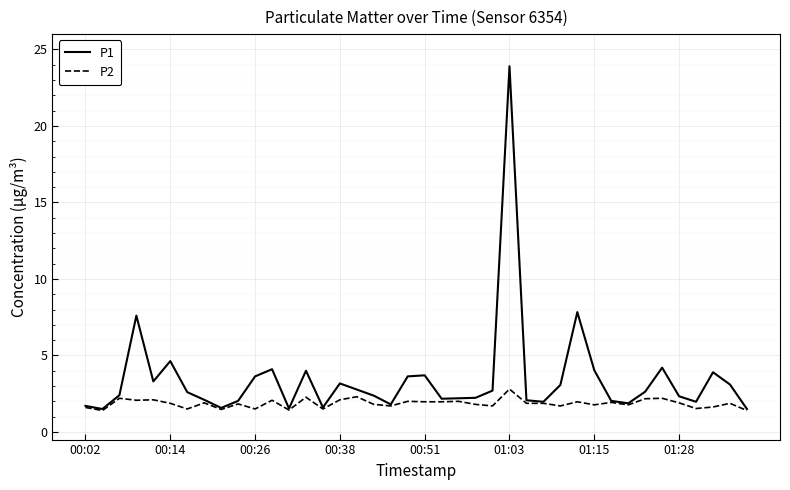

What is the smallest value displayed?

1.4